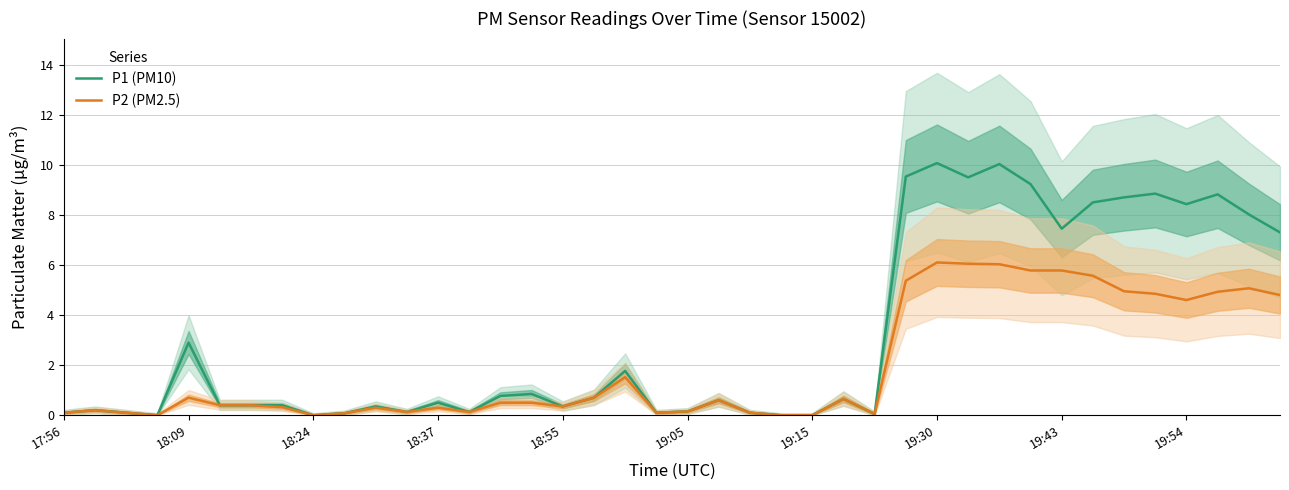

Is it true that P2 (PM2.5) equals 1.5 at 18?

True